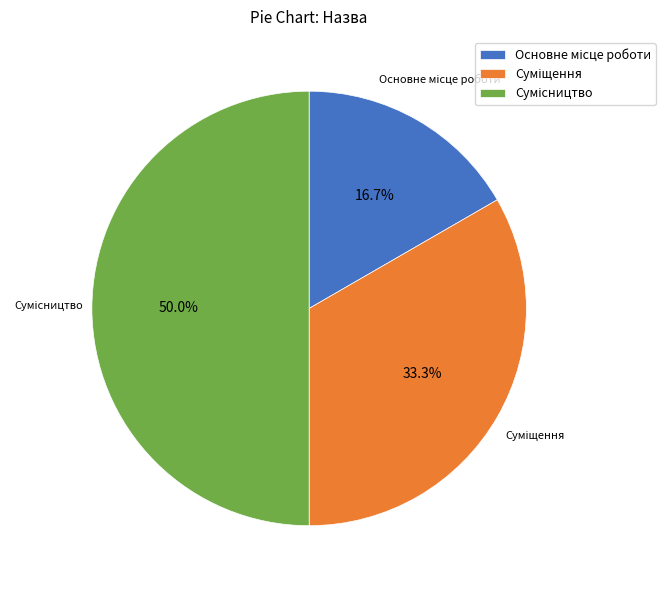

Rank the categories by value from highest to lowest.

Сумісництво, Суміщення, Основне місце роботи